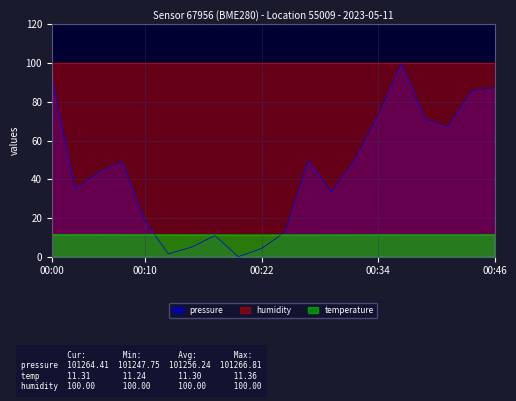

Which series has the widest spread of values?

pressure